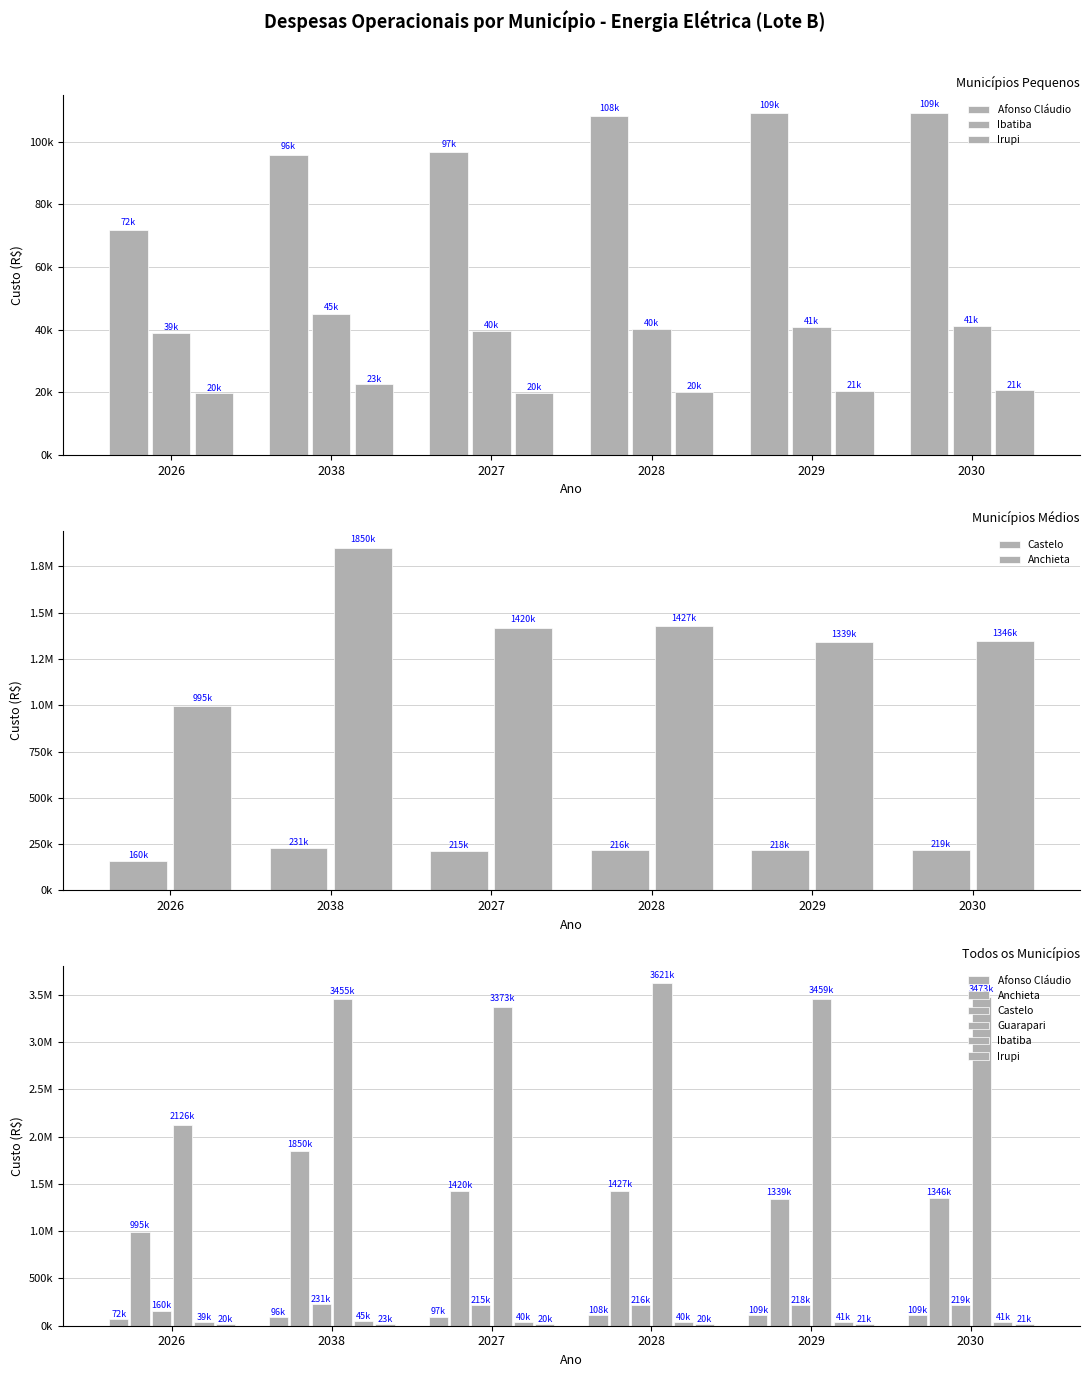

What is the lowest value of the Anchieta series?

994565.8